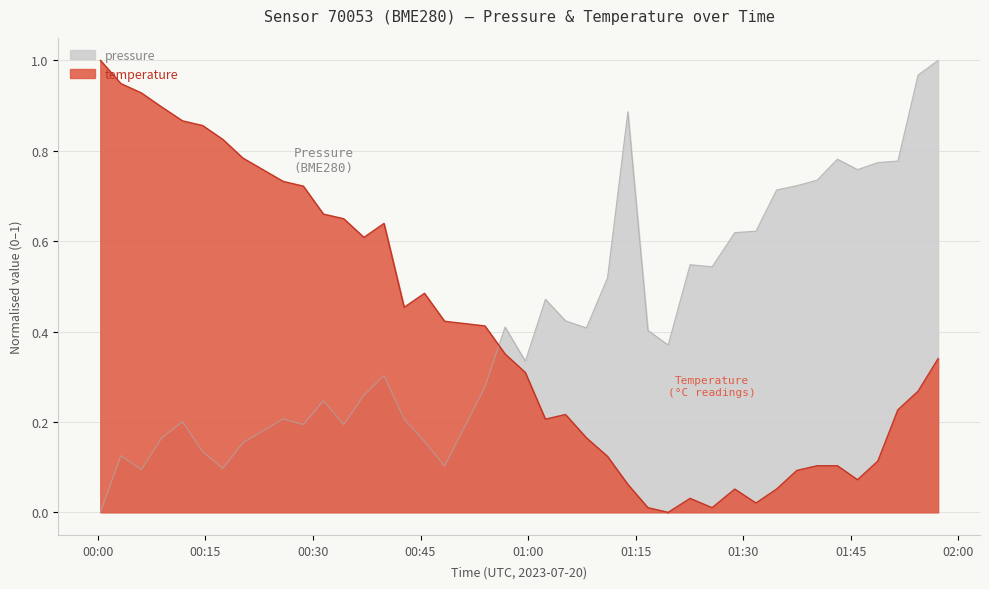

True or false: temperature and pressure intersect in this chart.

True